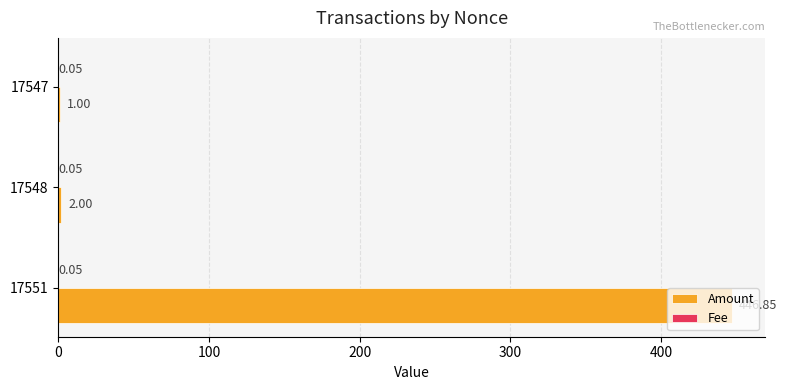

What is the sum of the Amount values at 17548 and 17551?

448.9